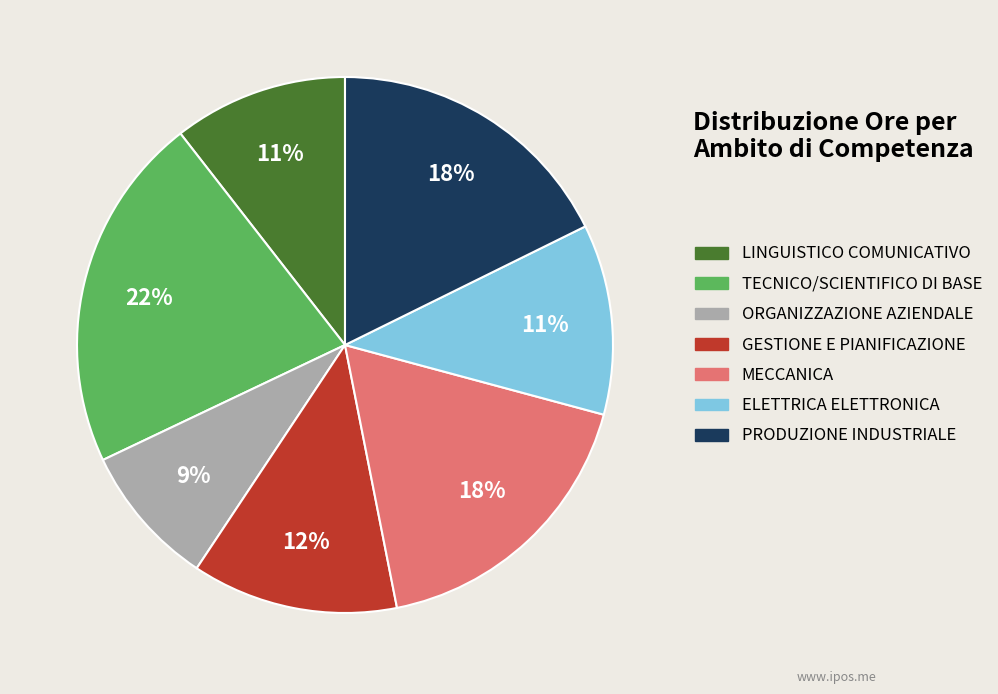

Is there any slice that represents more than half of the pie?

No